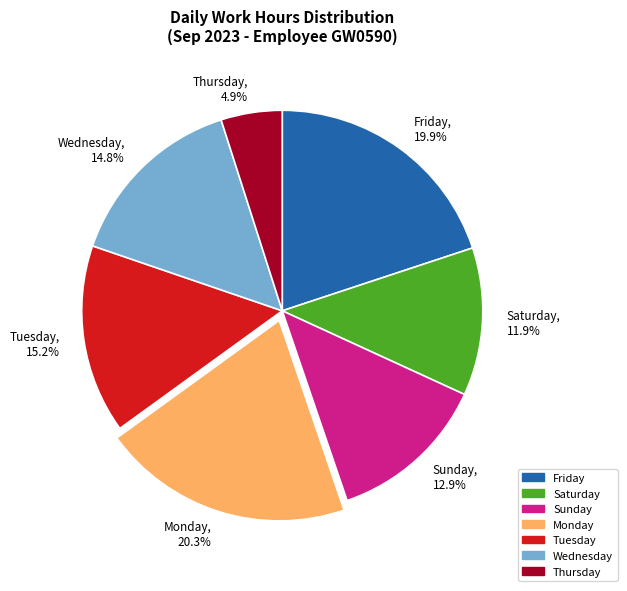

Count the number of slices in the pie.

7